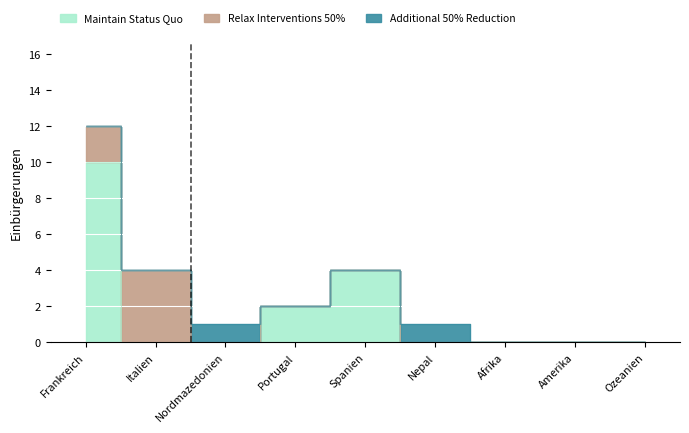

What are all the series names shown in the legend?

Maintain Status Quo, Relax Interventions 50%, Additional 50% Reduction